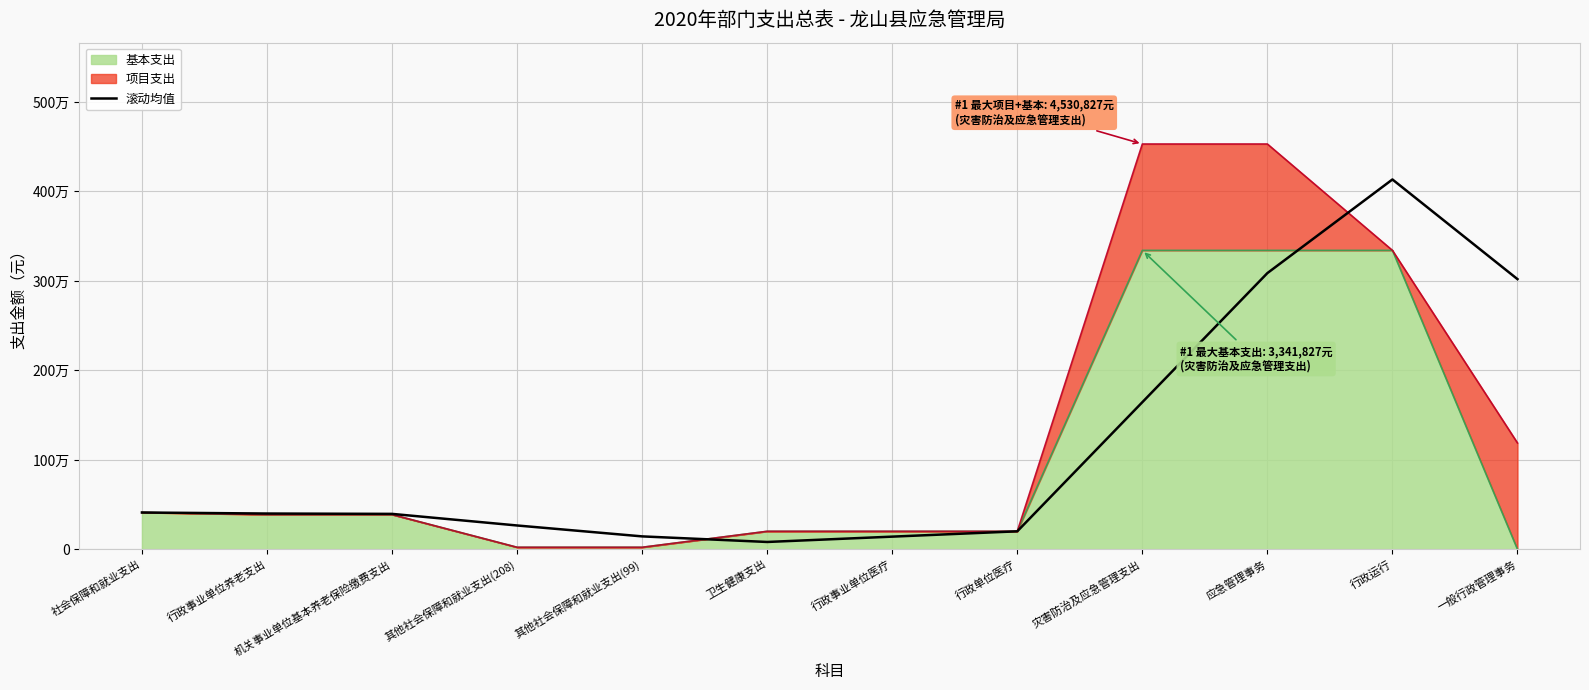

List the labels in order of value, largest first.

行政运行, 应急管理事务, 一般行政管理事务, 灾害防治及应急管理支出, 社会保障和就业支出, 行政事业单位养老支出, 机关事业单位基本养老保险缴费支出, 其他社会保障和就业支出(208), 行政单位医疗, 其他社会保障和就业支出(99), 行政事业单位医疗, 卫生健康支出